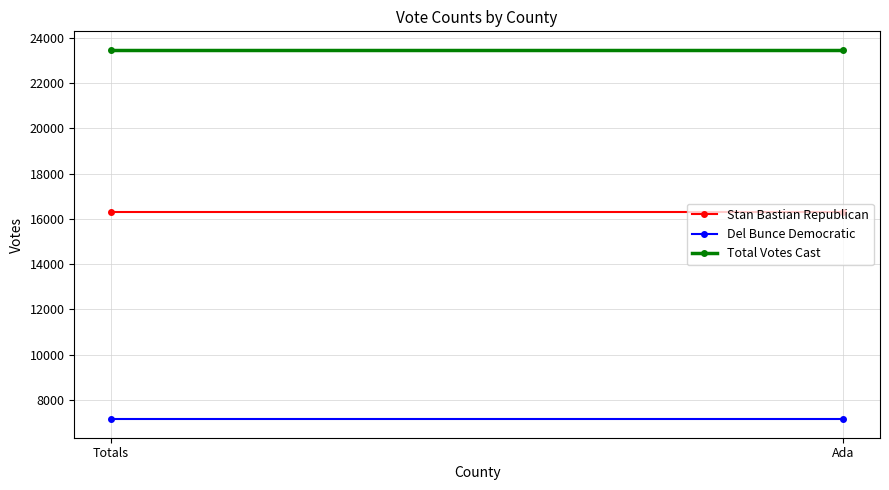

Which has a higher value, Ada or Totals?

Ada